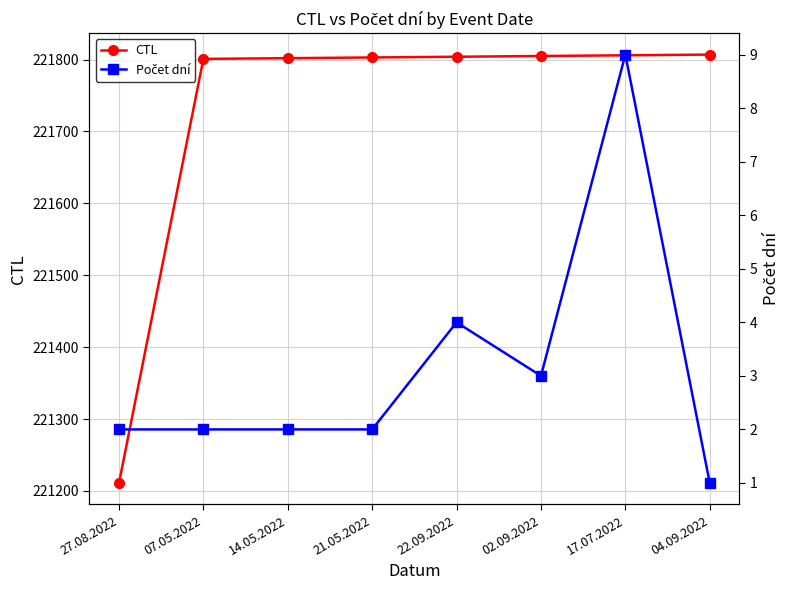

Count the number of data series in this chart.

2